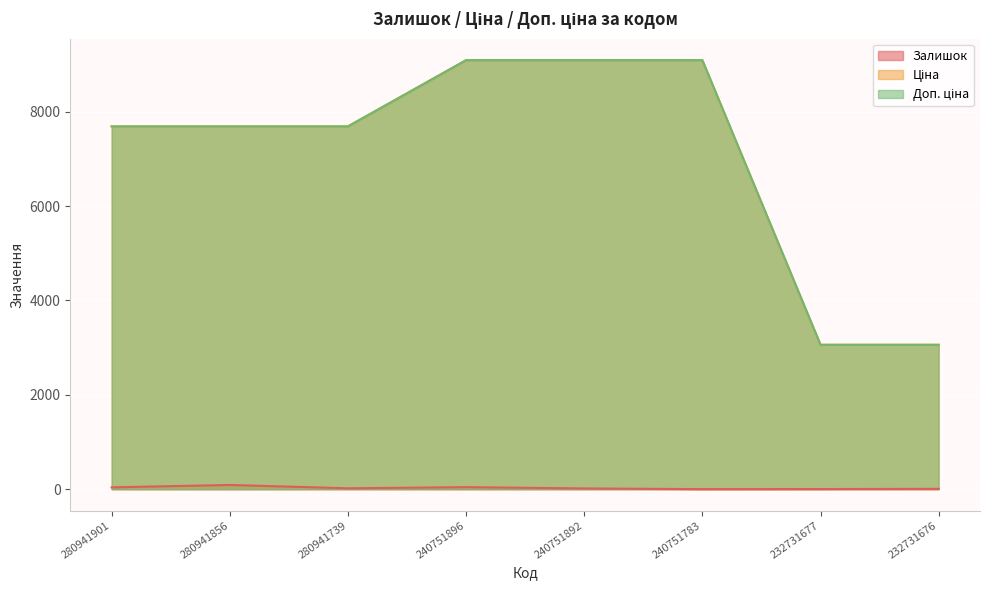

What is the difference between the highest and lowest values at 232731676?

3053.0